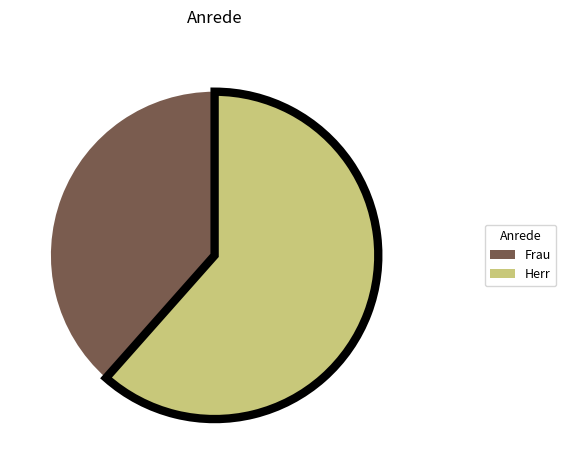

Does Frau account for over 50% of the chart?

No